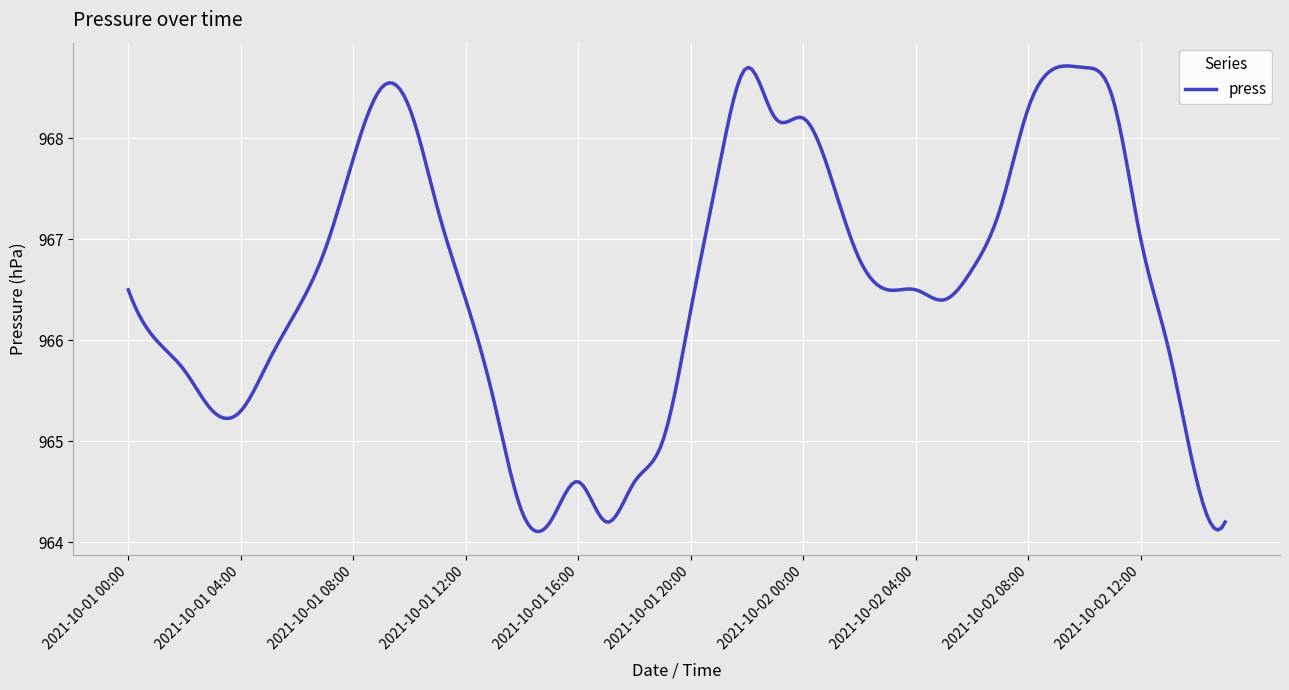

What is the greatest value displayed?

968.7